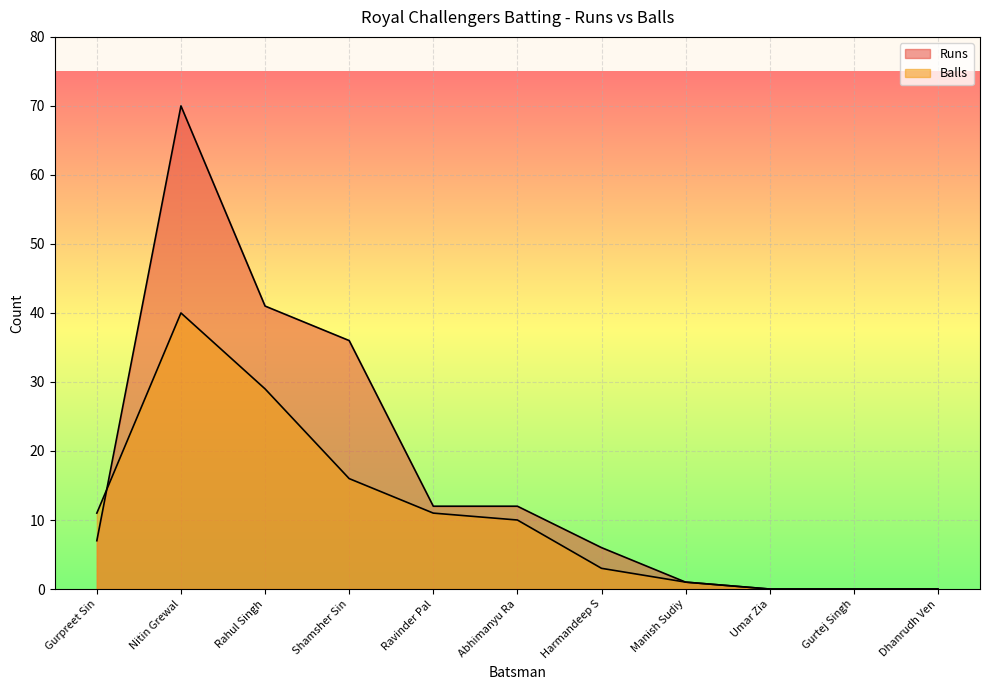

Which series has the largest total across all categories?

Runs